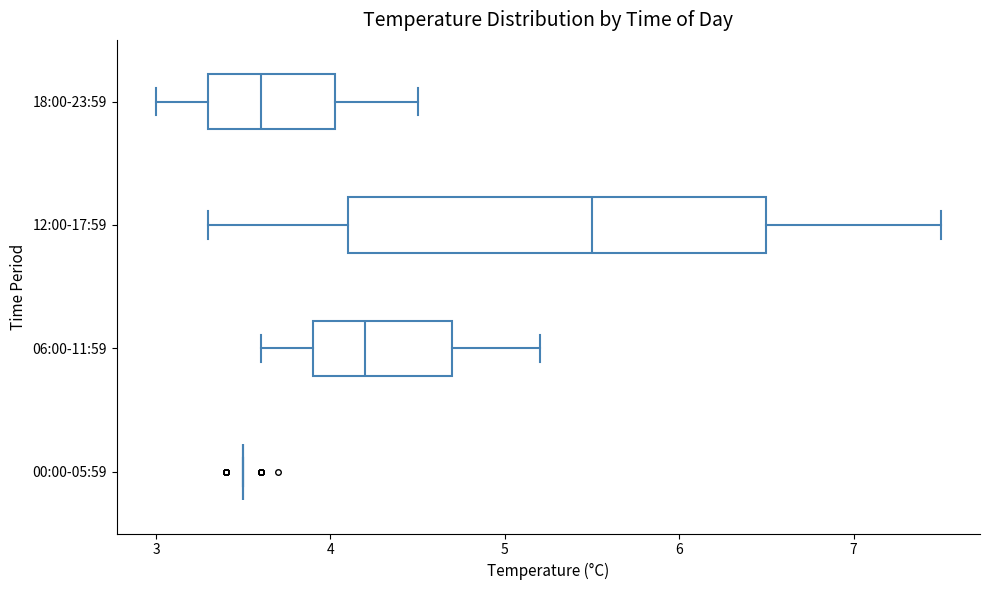

Reading bottom to top, read every box against the x-axis: the position of its median line, the range the box covers, and the ends of its whiskers. The values are not printed on the chart, so give them approximately, as read against the axis.

00:00-05:59: box collapsed to a line at 3.5, whiskers 3.5 to 3.5
06:00-11:59: median 4.2, box 3.9 to 4.7, whiskers 3.6 to 5.2
12:00-17:59: median 5.5, box 4.1 to 6.5, whiskers 3.3 to 7.5
18:00-23:59: median 3.6, box 3.3 to 4.0, whiskers 3.0 to 4.5